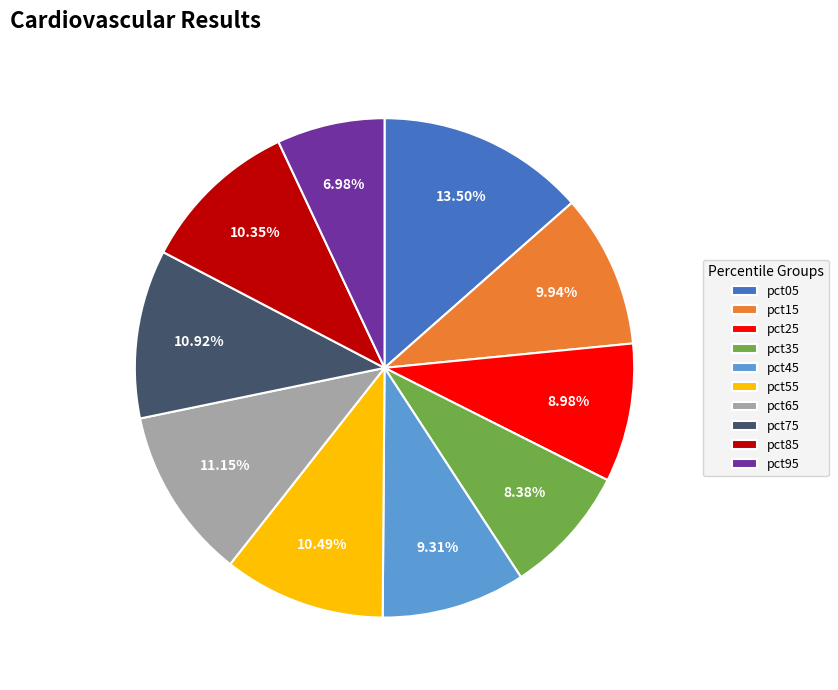

To the nearest percent, what percentage of the pie is pct35?

8%